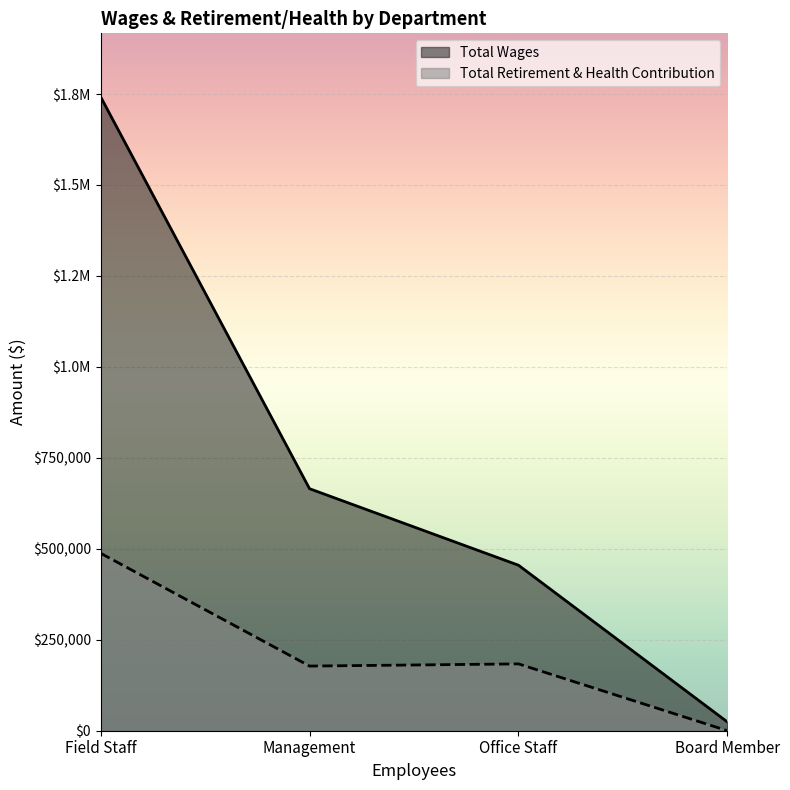

True or false: Total Retirement & Health Contribution has a value of 274702 at Board Member.

False